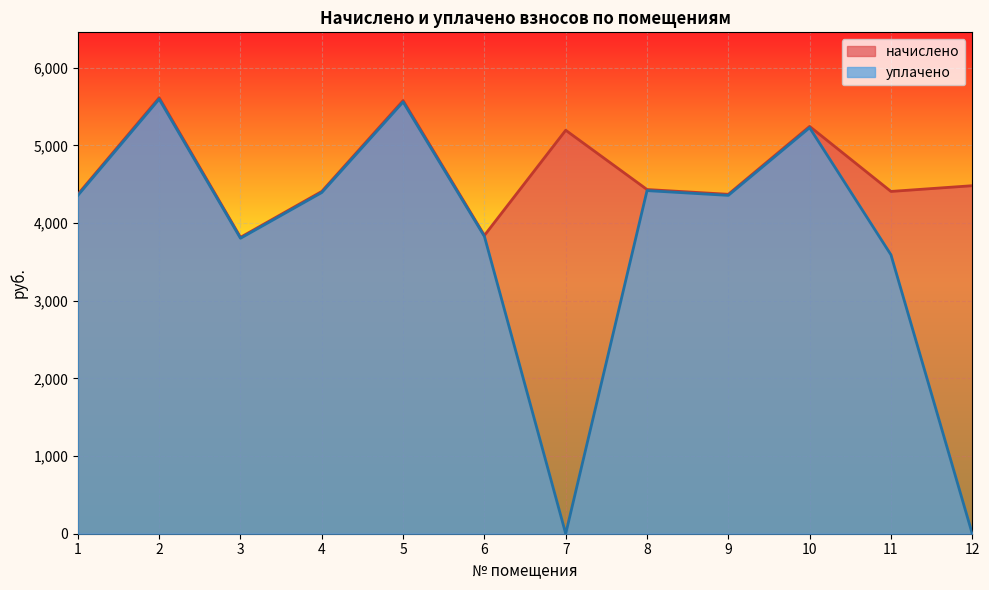

True or false: уплачено and начислено cross at least once.

False